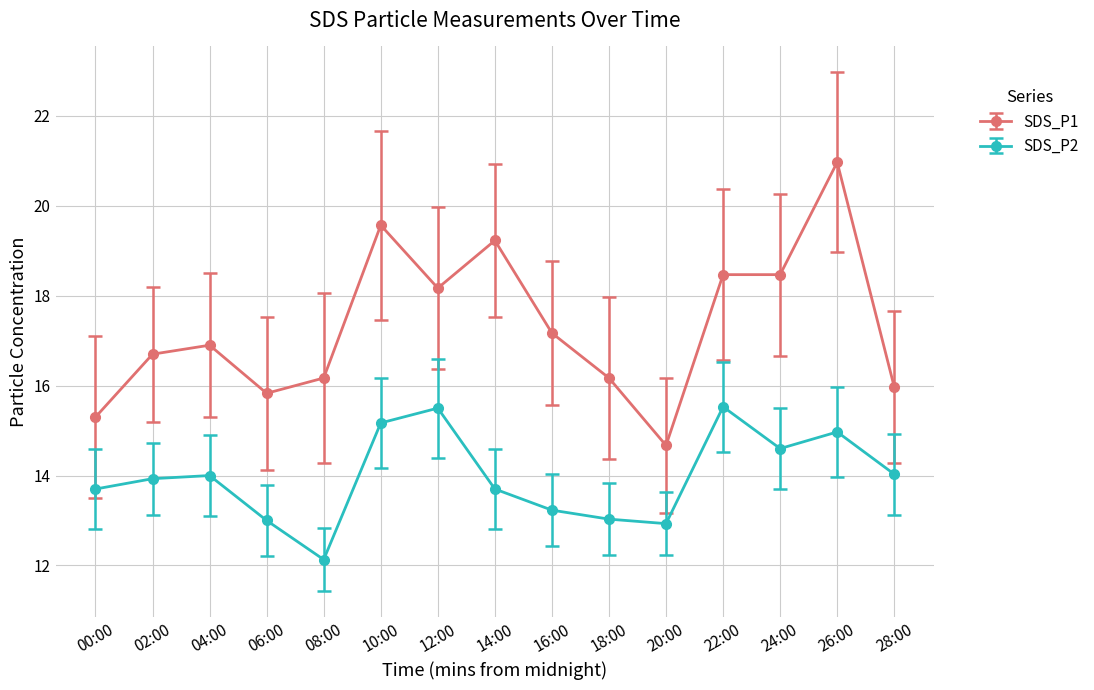

The SDS_P2 series shows 18.9 at 04:00. True or false?

False